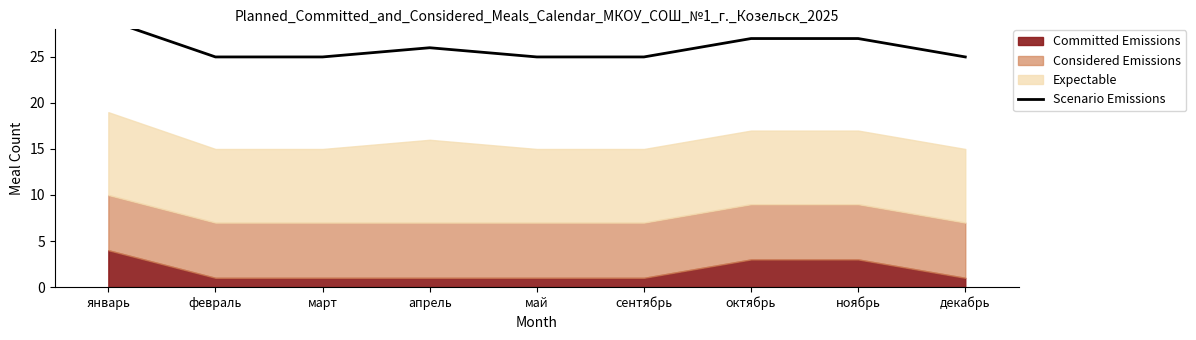

What is the value of the 5th point from the left?

25